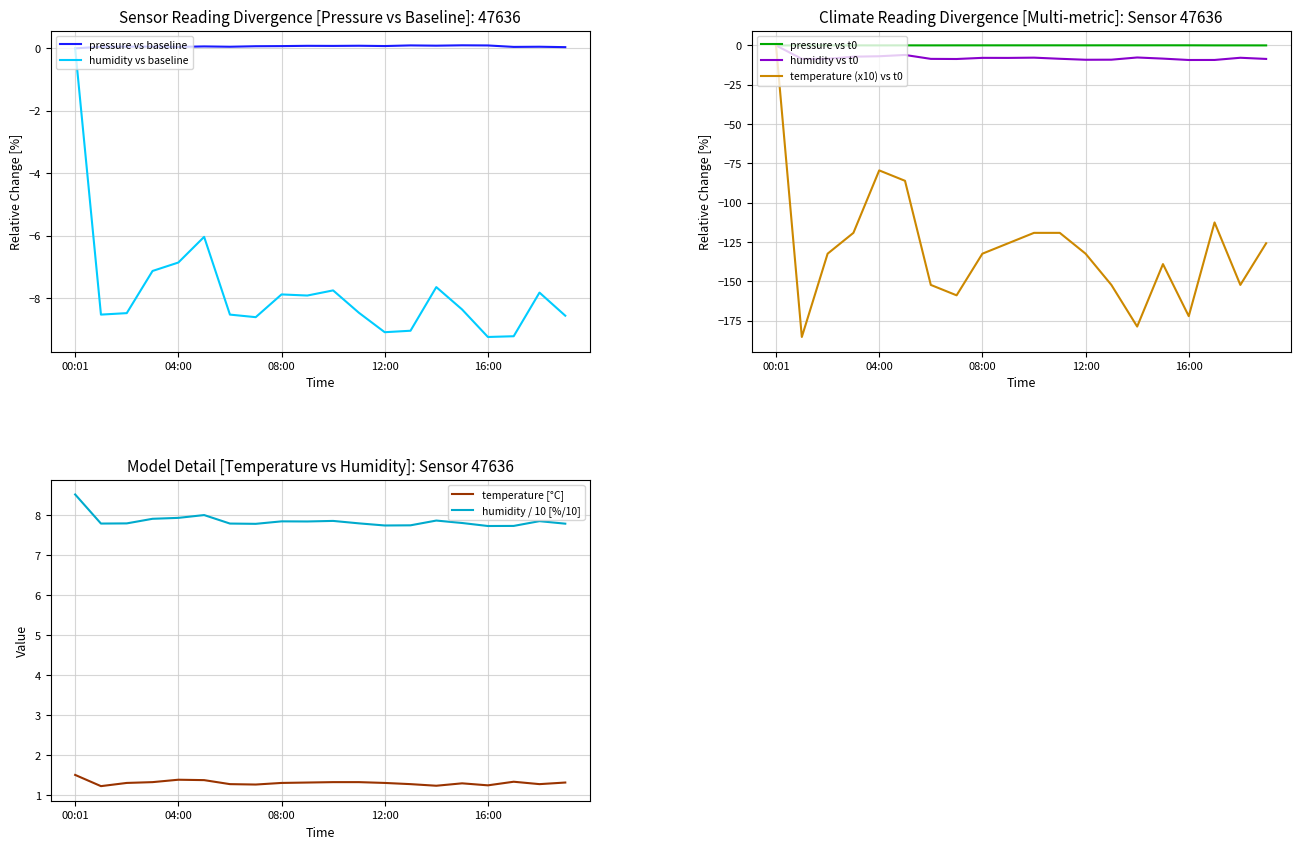

In temperature, how many points are higher than both neighbors (excluding endpoints)?

3